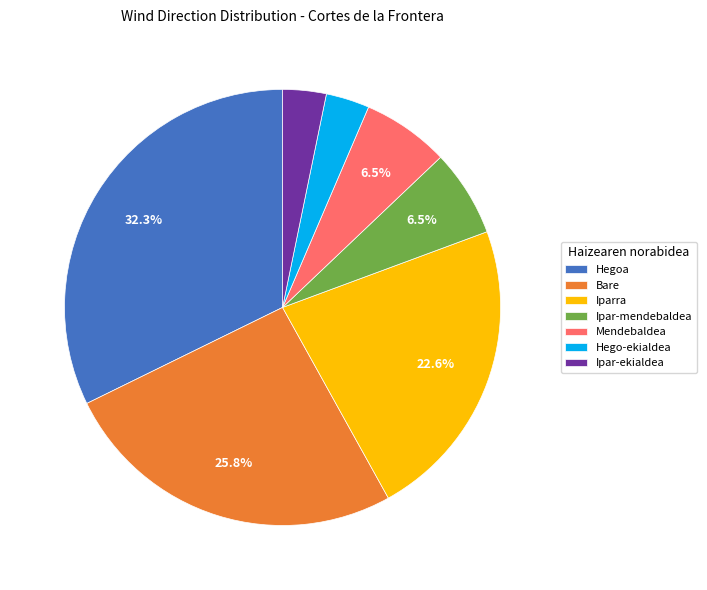

Is there any slice that represents more than half of the pie?

No